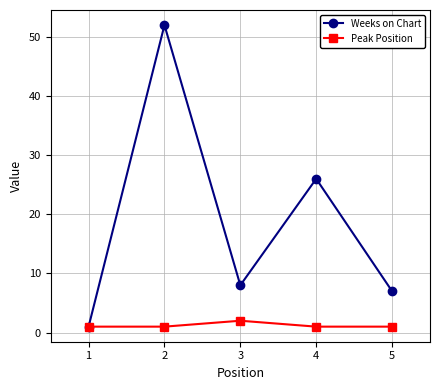

At which category does Weeks on Chart reach its first local valley?

3